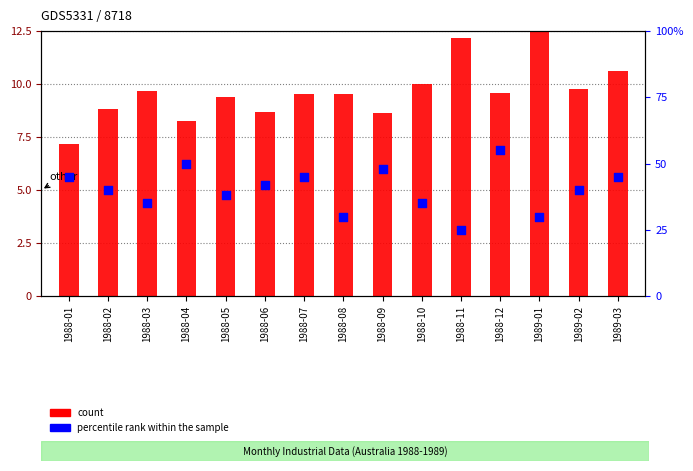

Which series reaches the minimum Y coordinate?

count